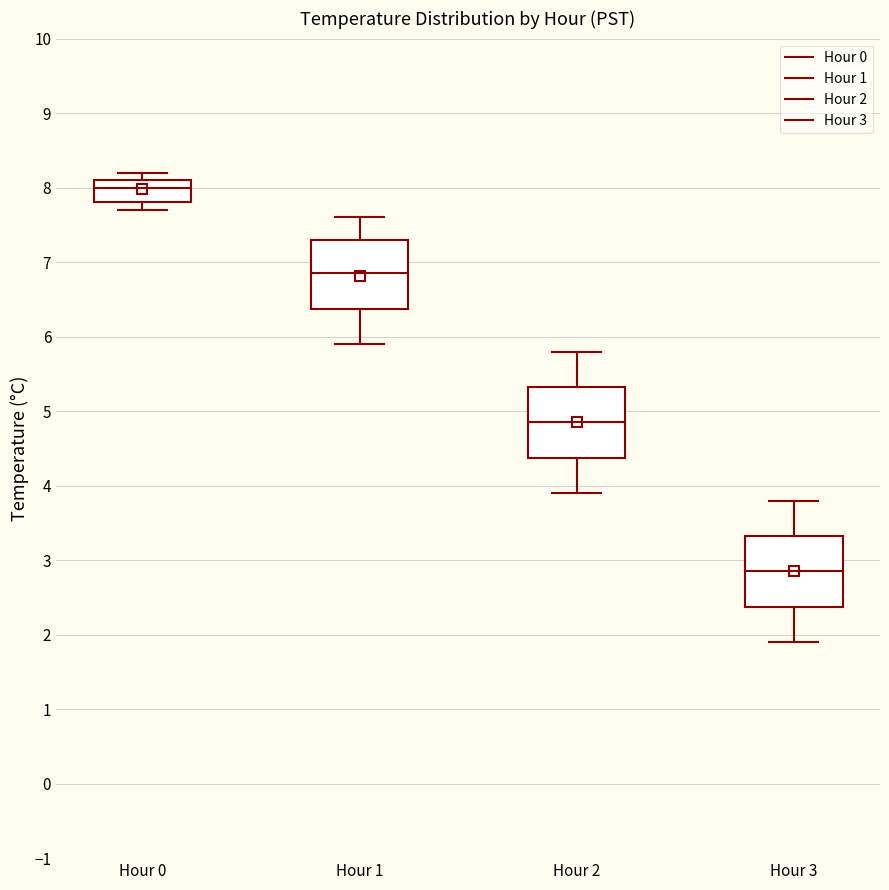

Reading left to right, transcribe this box plot: for each box, give where its median line is, the range the box spans, and where its two whiskers end, as read against the y-axis. The values are not printed on the chart, so give them approximately, as read against the axis.

Hour 0: median 8.0, box 7.8 to 8.1, whiskers 7.7 to 8.2
Hour 1: median 6.9, box 6.4 to 7.3, whiskers 5.9 to 7.6
Hour 2: median 4.9, box 4.4 to 5.3, whiskers 3.9 to 5.8
Hour 3: median 2.9, box 2.4 to 3.3, whiskers 1.9 to 3.8